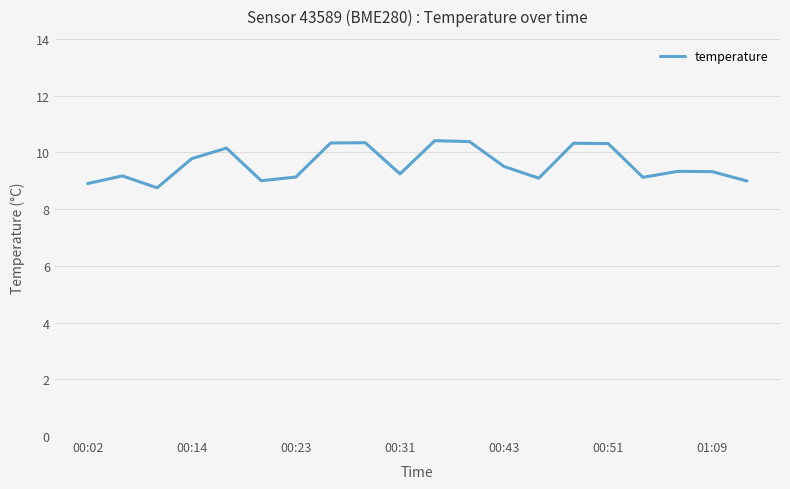

How many lines are shown in the chart?

1